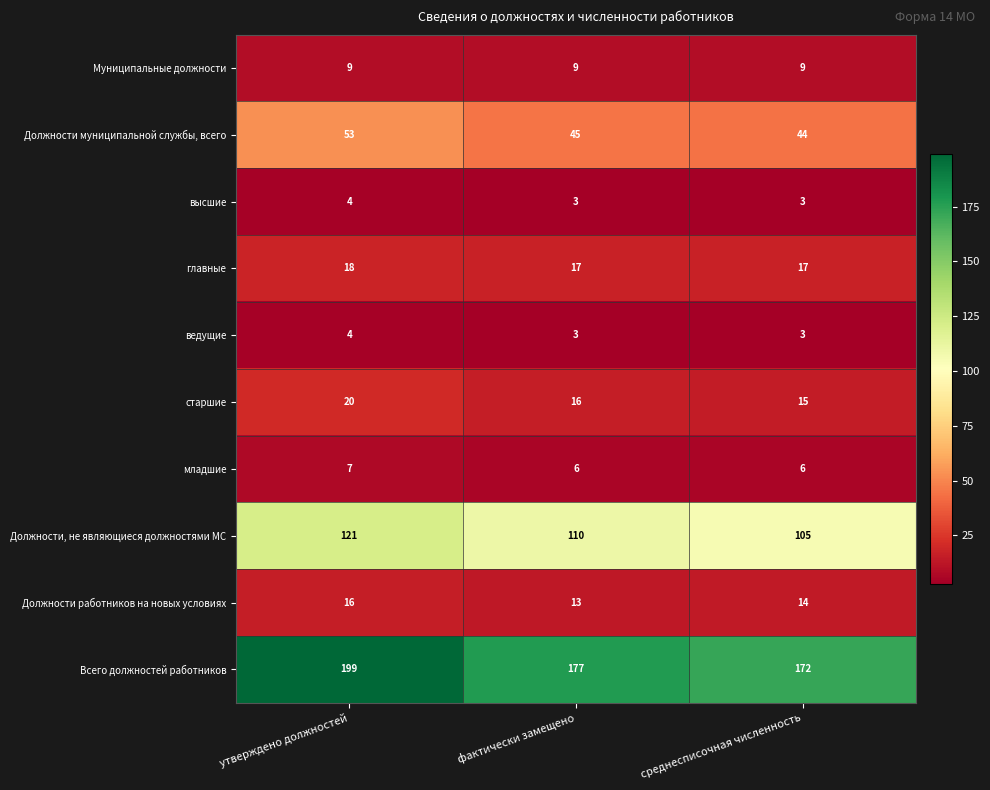

The Всего должностей работников series shows 172 at среднесписочная численность. True or false?

True